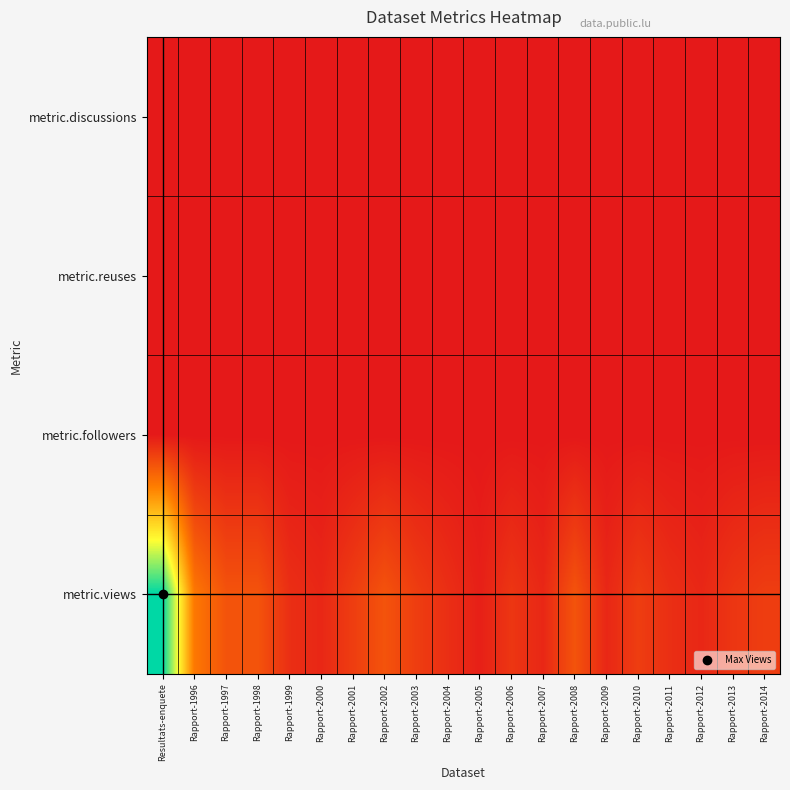

Which series has the widest spread of values?

metric.views